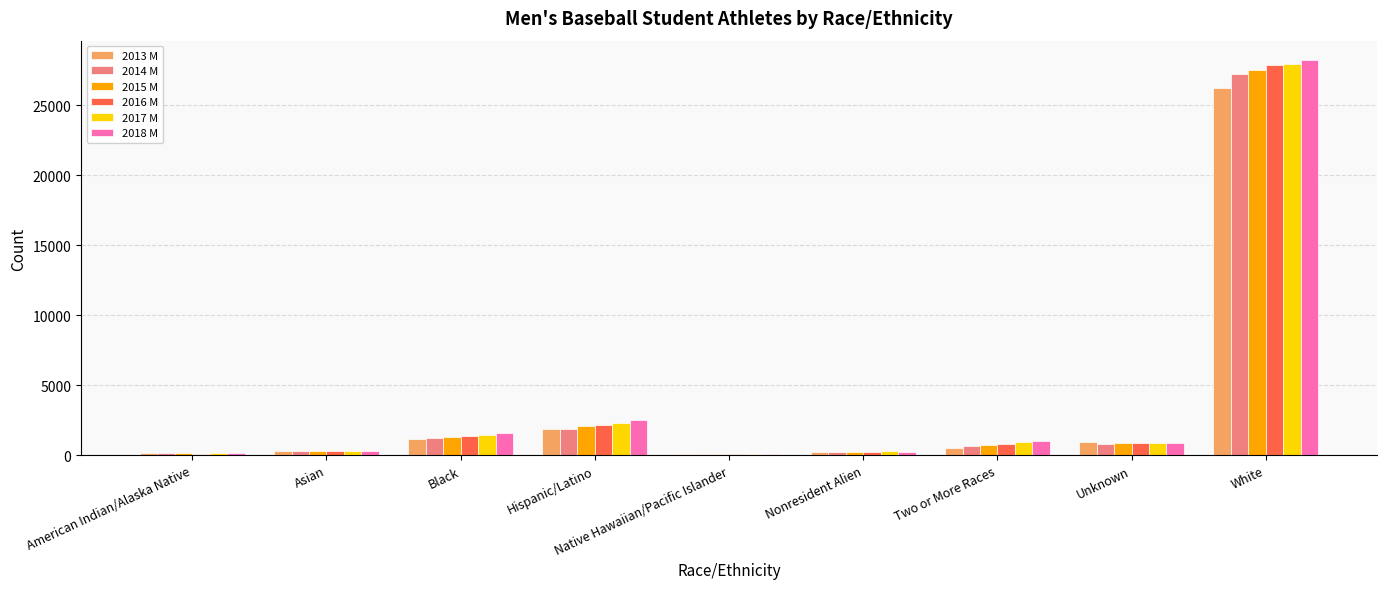

What are all the series names shown in the legend?

2013 M, 2014 M, 2015 M, 2016 M, 2017 M, 2018 M